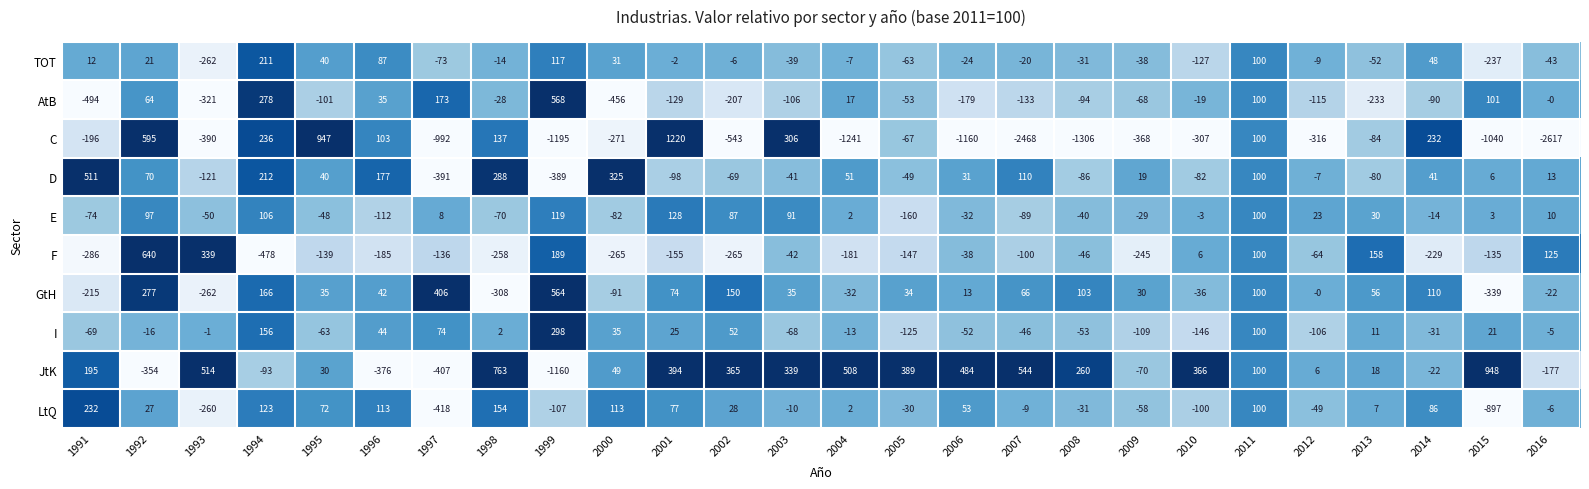

Between 1998 and 2012, which series saw the biggest shift?

JtK